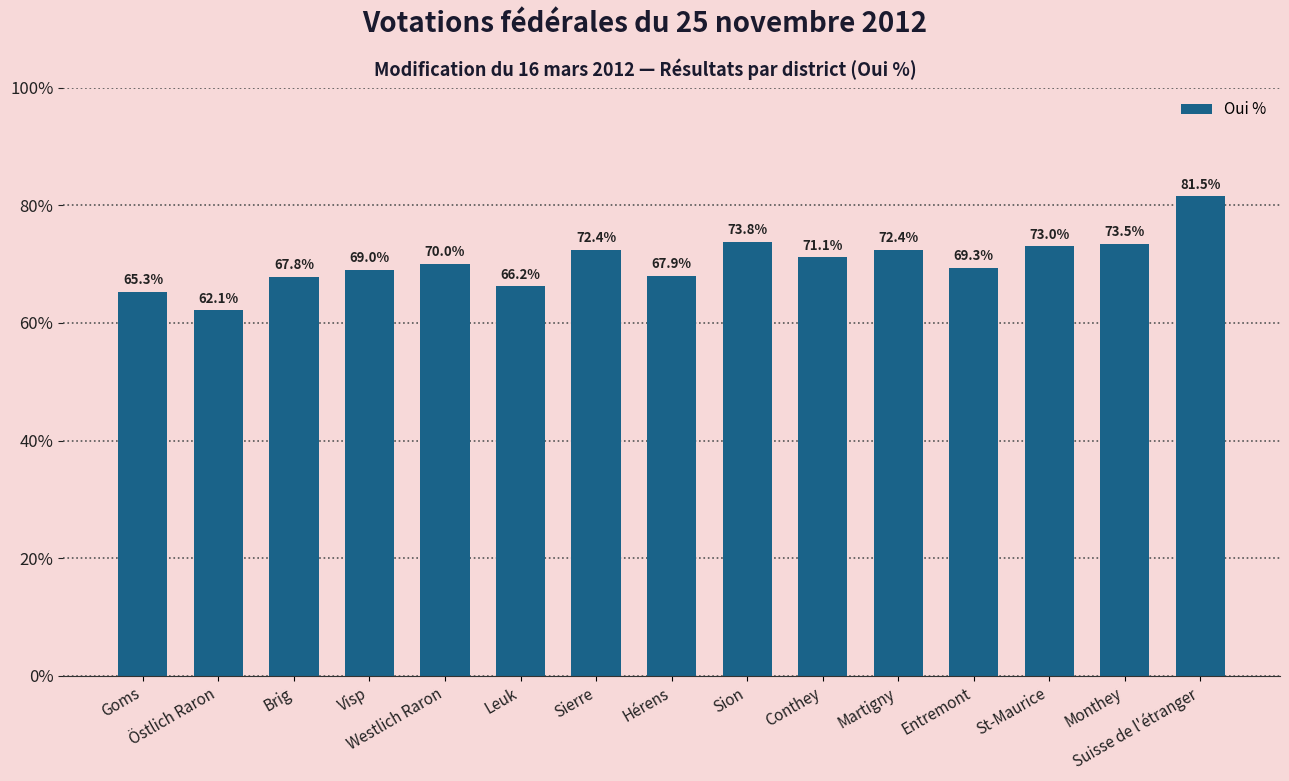

At which category does the chart reach its minimum across all series?

Östlich Raron